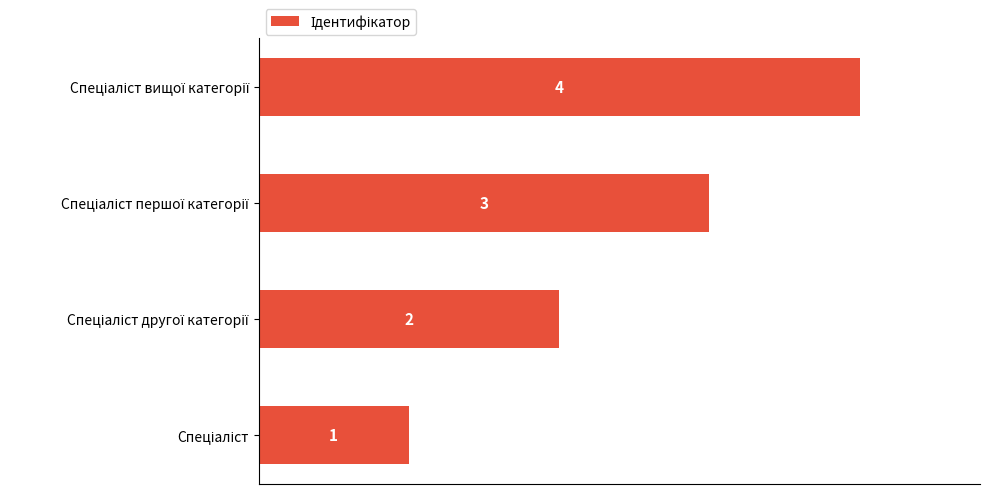

What is the maximum value shown in the chart?

4